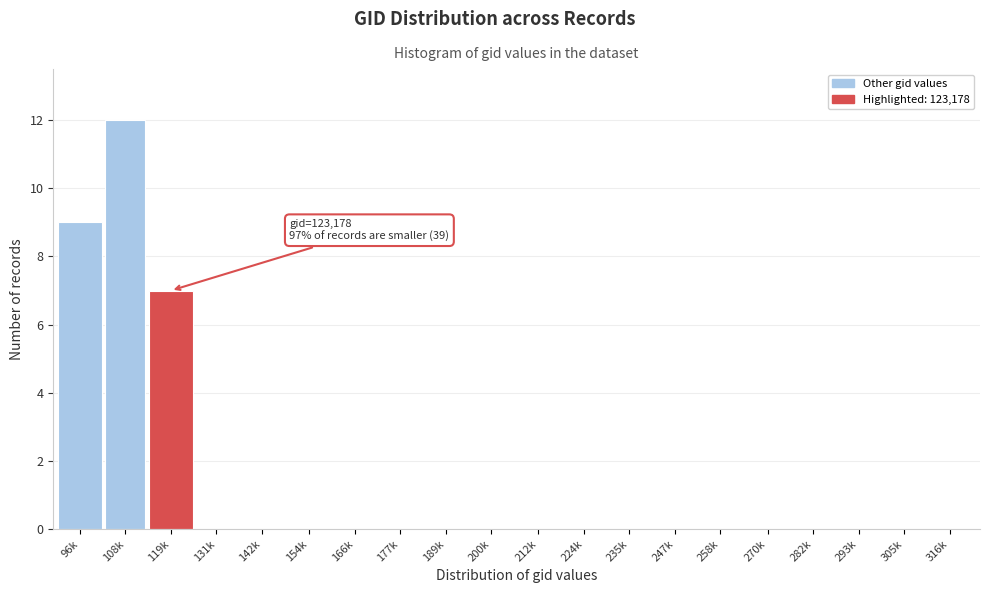

Reading right to left, list all the values displayed in this chart.

316k=0	305k=0	293k=0	282k=0	270k=0	258k=0	247k=0	235k=0	224k=0	212k=0	200k=0	189k=0	177k=0	166k=0	154k=0	142k=0	131k=0	119k=7	108k=12	96k=9